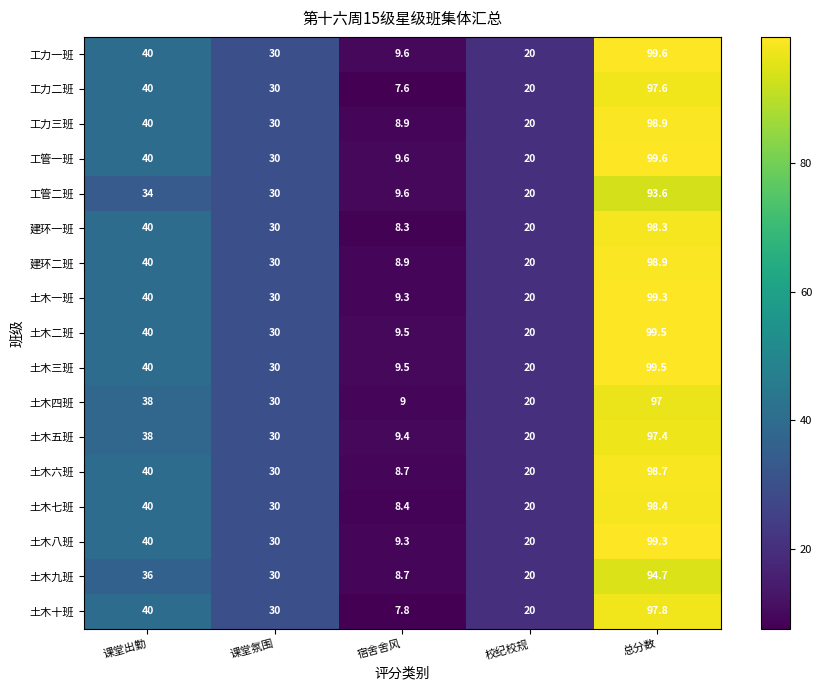

What is the total value across all series at 校纪校规?

340.0